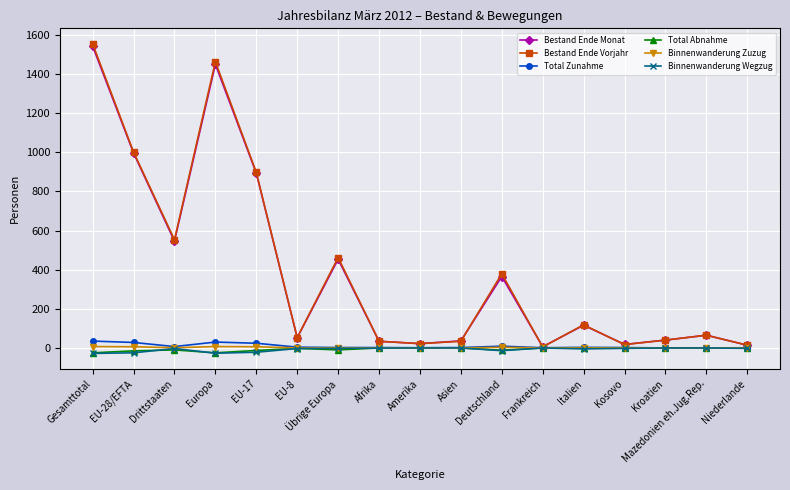

At how many categories does at least one series exceed 325?

7